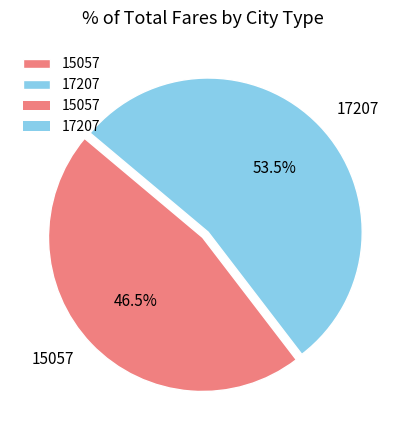

How many slices are in this pie chart?

2